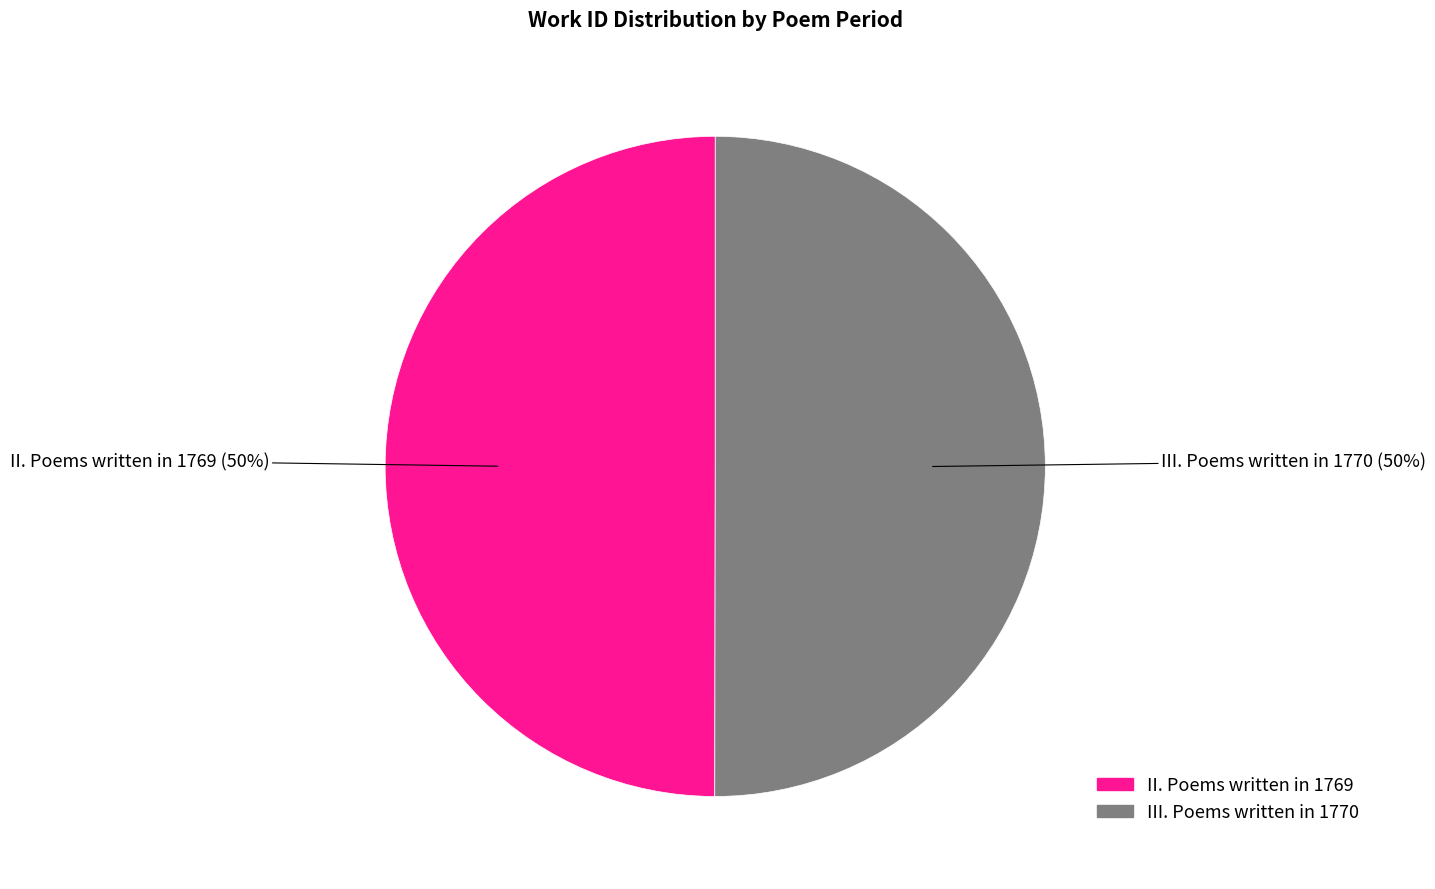

To the nearest percent, what percentage of the pie is III. Poems written in 1770?

50%